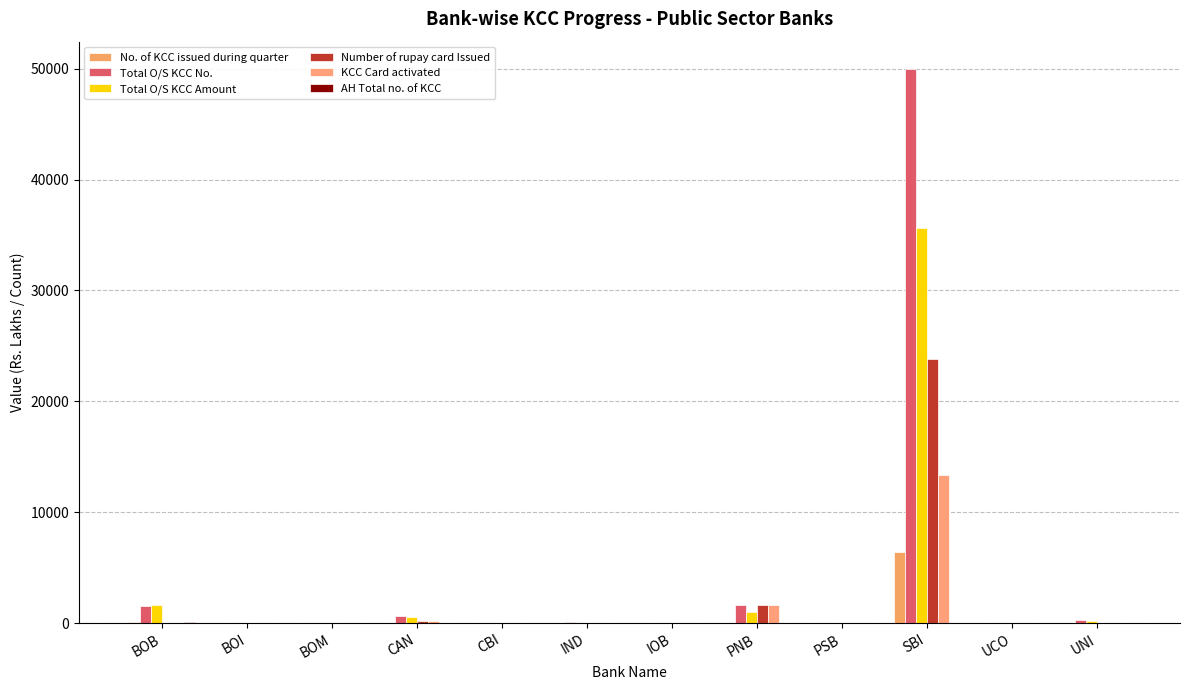

Are the bars grouped side by side (vs. stacked)?

Yes